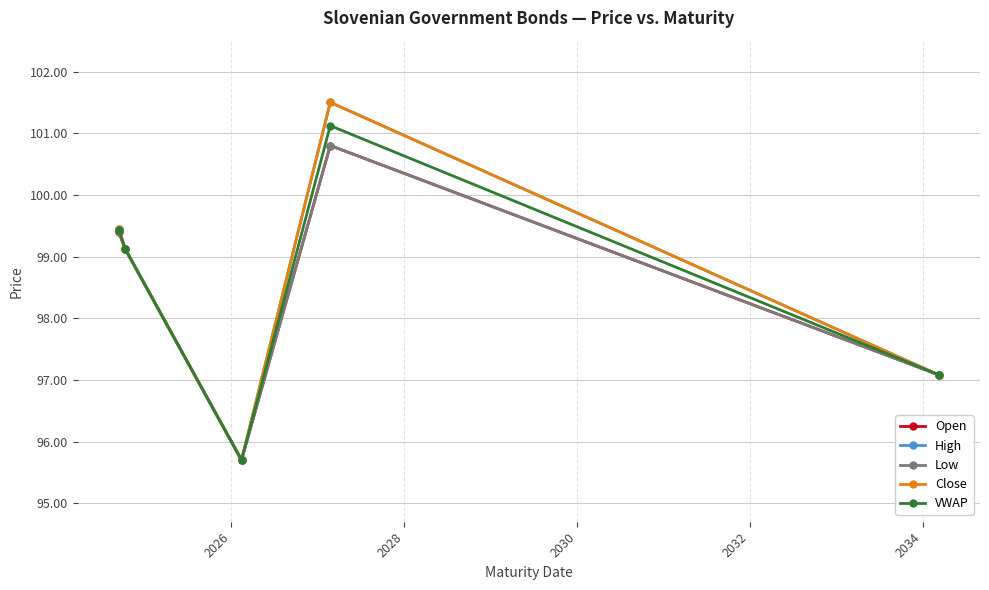

Does the chart display data point markers on the line(s)?

Yes